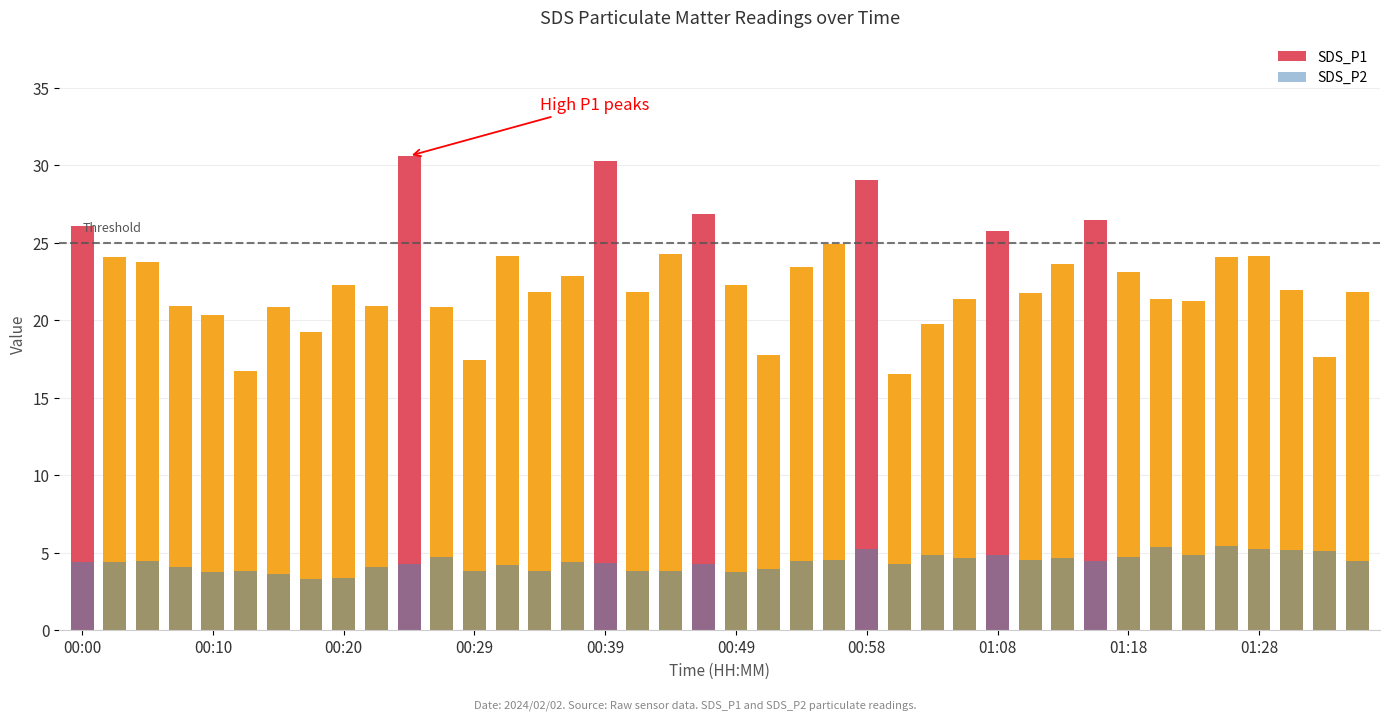

The value of SDS_P1 at 11 is 6.1. True or false?

False